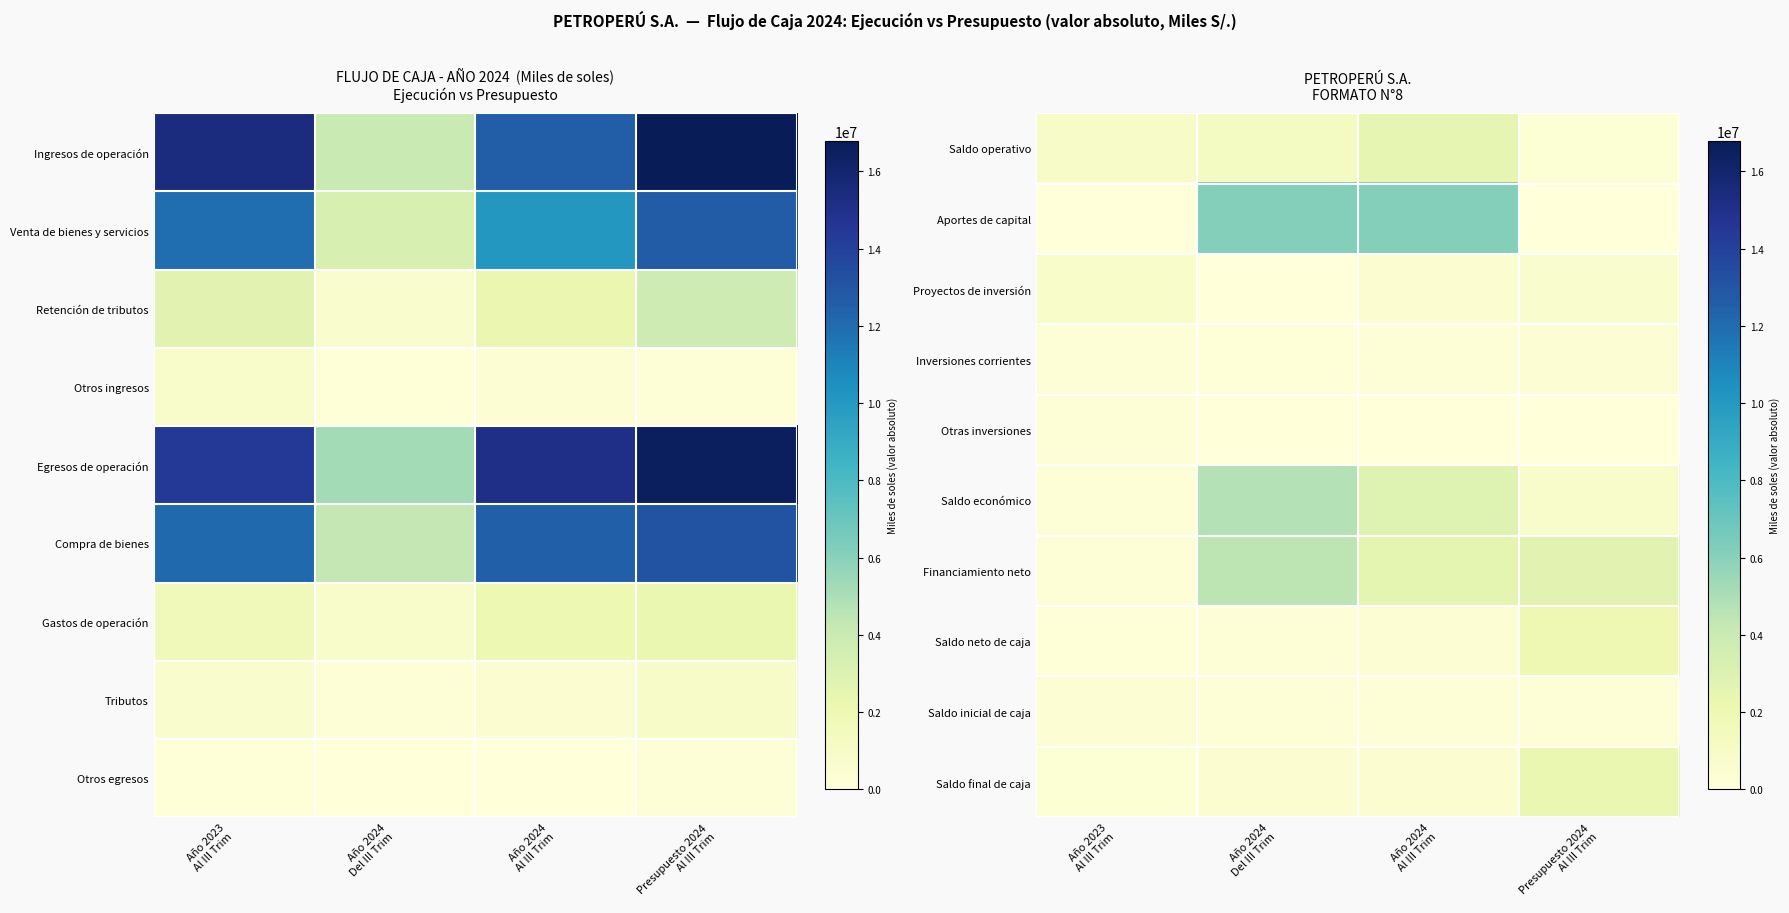

At which category does the chart reach its minimum across all series?

Año 2023
Al III Trim